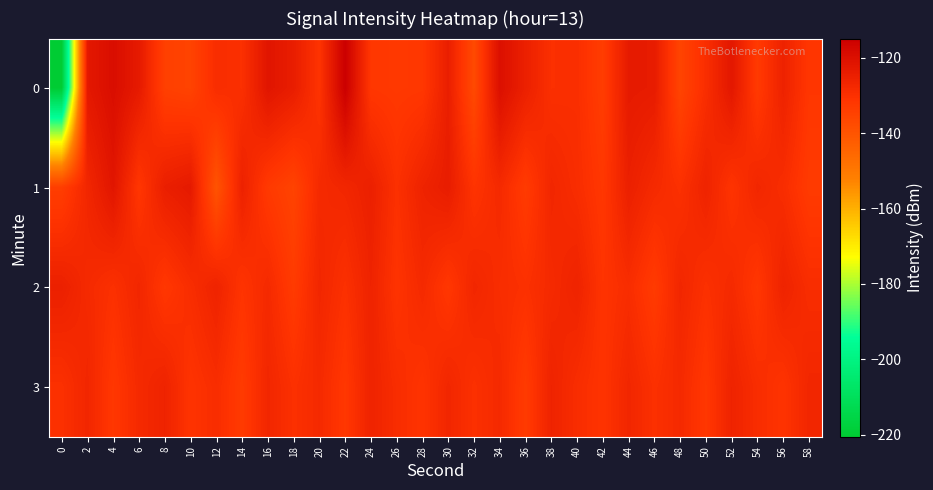

What is the greatest value displayed?

-114.9